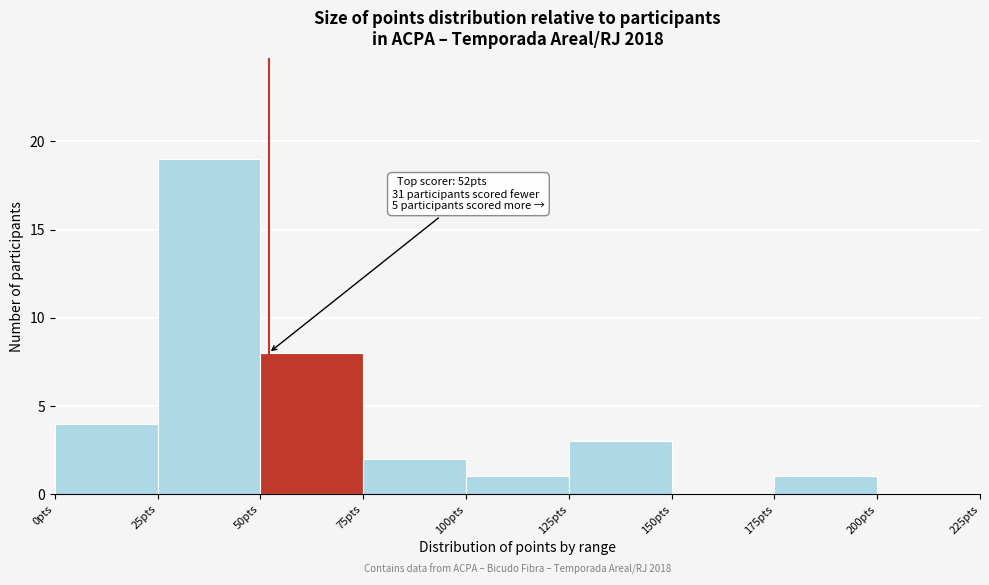

Which range on the x-axis has the tallest bar?

25 to 50